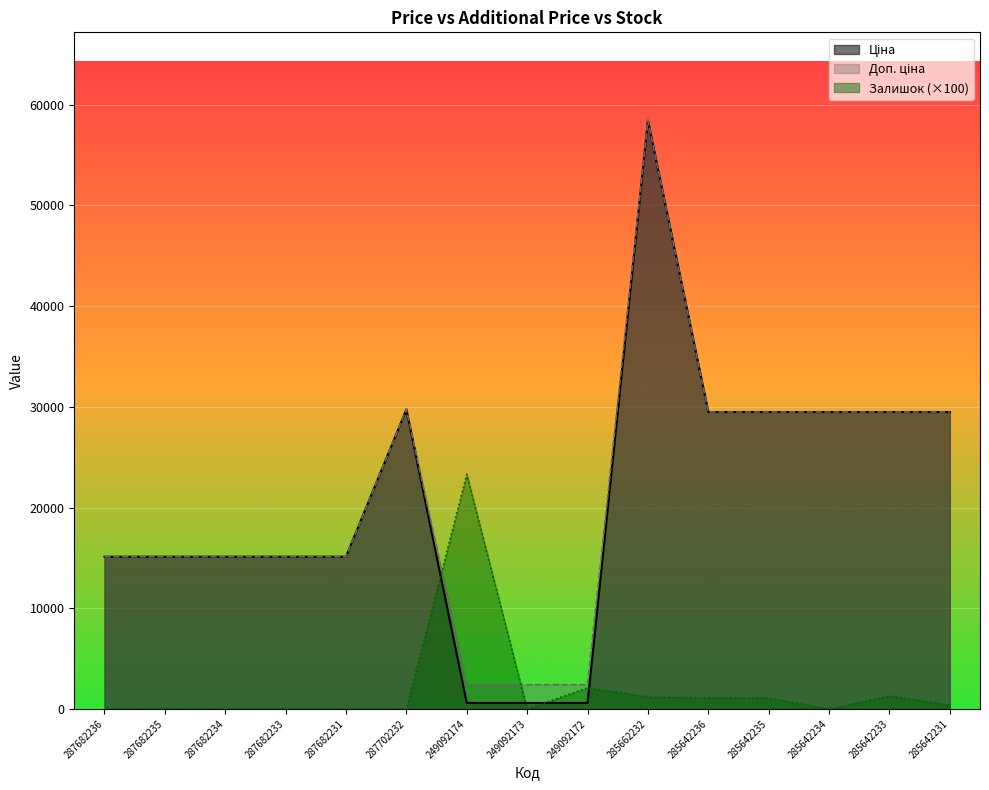

What position from the right is 249092173?

8